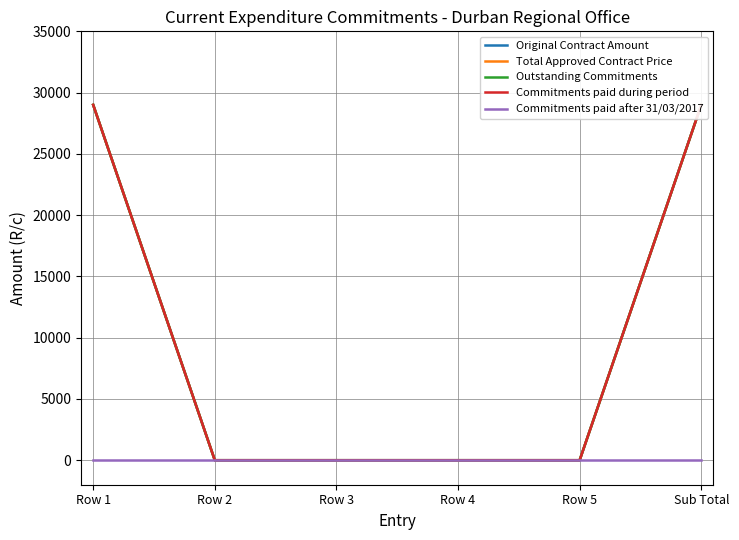

Which label corresponds to the largest value in the chart?

Row 1